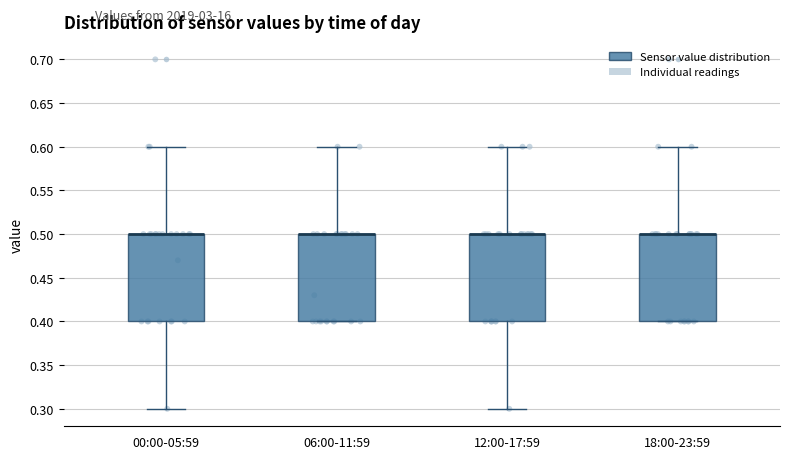

Reading left to right, read every box against the y-axis: the position of its median line, the range the box covers, and the ends of its whiskers. The values are not printed on the chart, so give them approximately, as read against the axis.

00:00-05:59: median 0.5 (drawn on the box's upper edge), box 0.4 to 0.5, whiskers 0.3 to 0.6
06:00-11:59: median 0.5 (drawn on the box's upper edge), box 0.4 to 0.5, whiskers 0.4 to 0.6
12:00-17:59: median 0.5 (drawn on the box's upper edge), box 0.4 to 0.5, whiskers 0.3 to 0.6
18:00-23:59: median 0.5 (drawn on the box's upper edge), box 0.4 to 0.5, whiskers 0.4 to 0.6